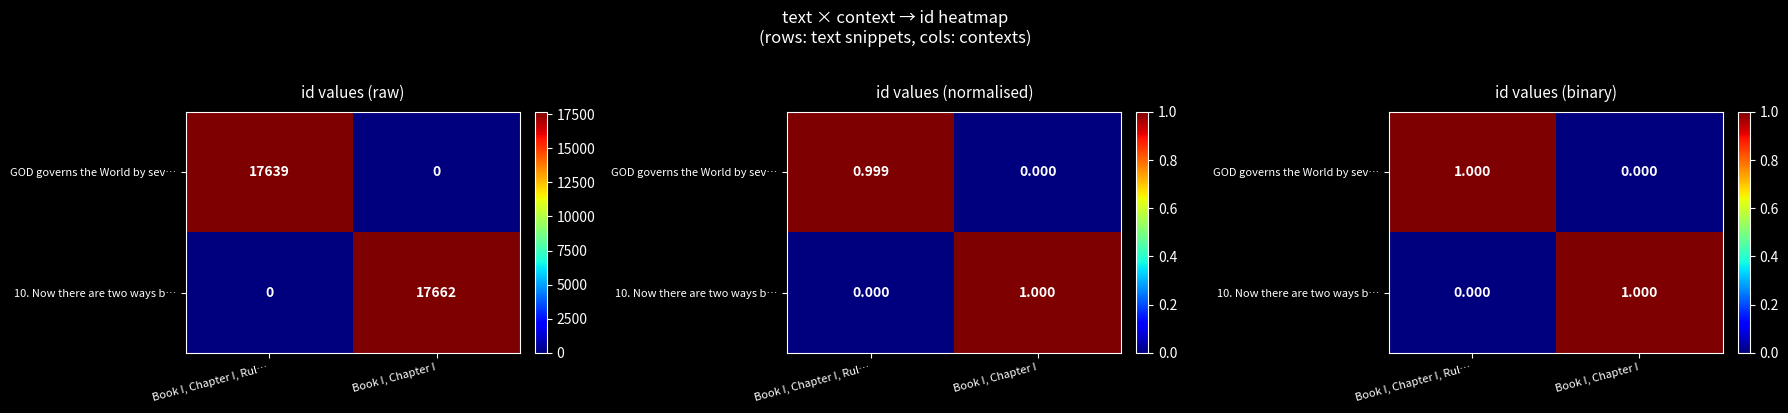

The value of GOD governs the World by sev… at Book I, Chapter I, Rul… is 1. True or false?

False